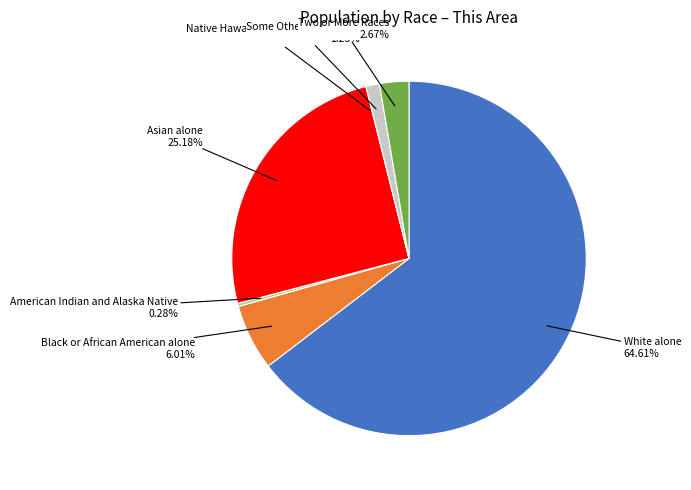

What percentage is the Black or African American alone slice, to the nearest percent?

6%